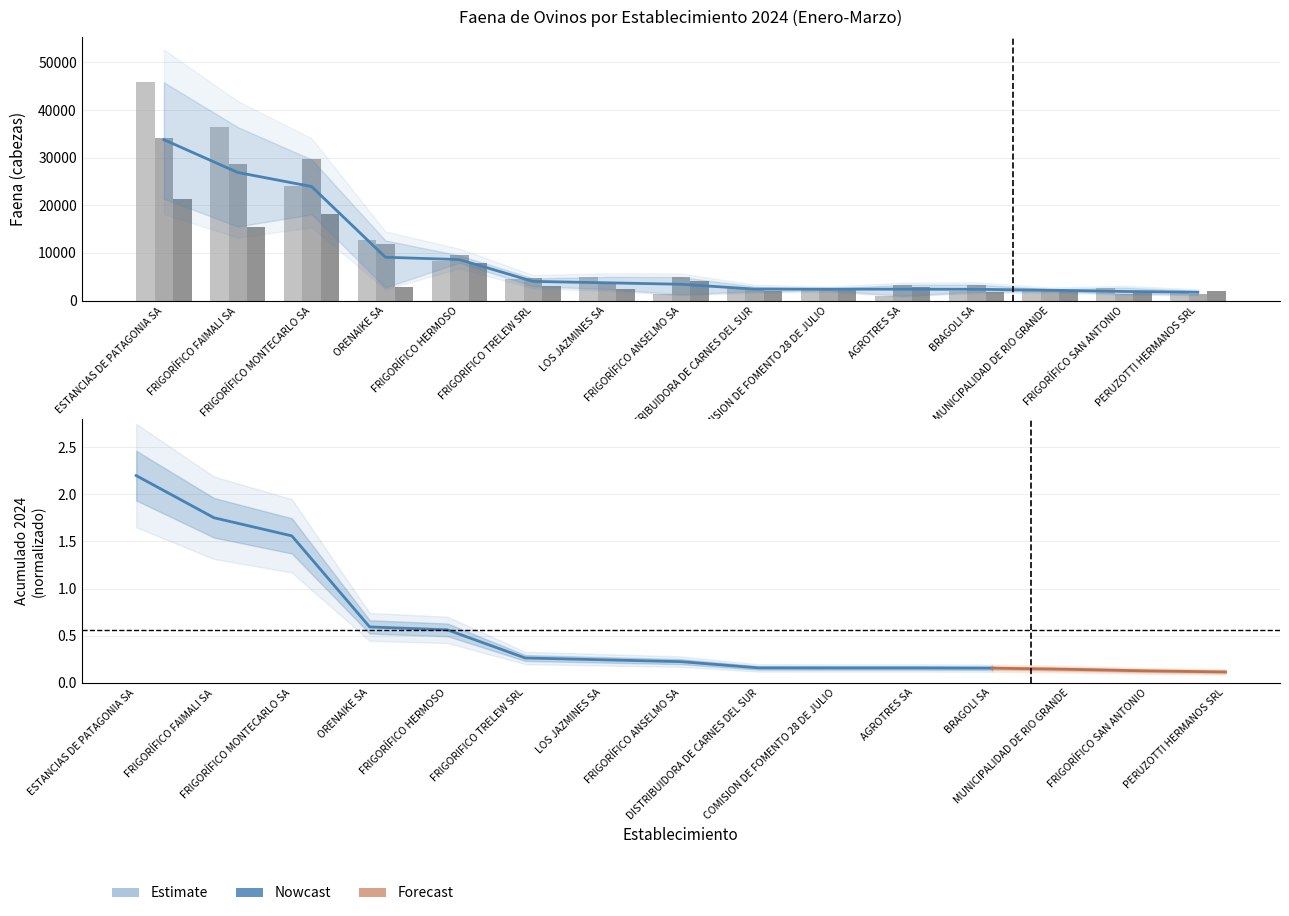

Reading left to right, transcribe all the data shown in this chart.

ENERO: 45815.0	36422.0	24102.0	12616.0	8383.0	4427.0	4978.0	1292.0	2912.0	2508.0	997.0	1904.0	2173.0	2710.0	1897.0
FEBRERO: 34140.0	28725.0	29620.0	11910.0	9481.0	4648.0	3770.0	4939.0	2356.0	2128.0	3289.0	3354.0	2383.5	1444.0	1275.0
MARZO: 21367.0	15531.0	18098.0	2746.0	7953.0	2986.0	2427.0	4029.0	1939.0	2538.0	2886.0	1830.0	1955.8	1579.0	2056.0
ACUMULADO 2024: 33774.0	26892.7	23940.0	9090.7	8605.7	4020.3	3725.0	3420.0	2402.3	2391.3	2390.7	2362.7	2170.8	1911.0	1742.7